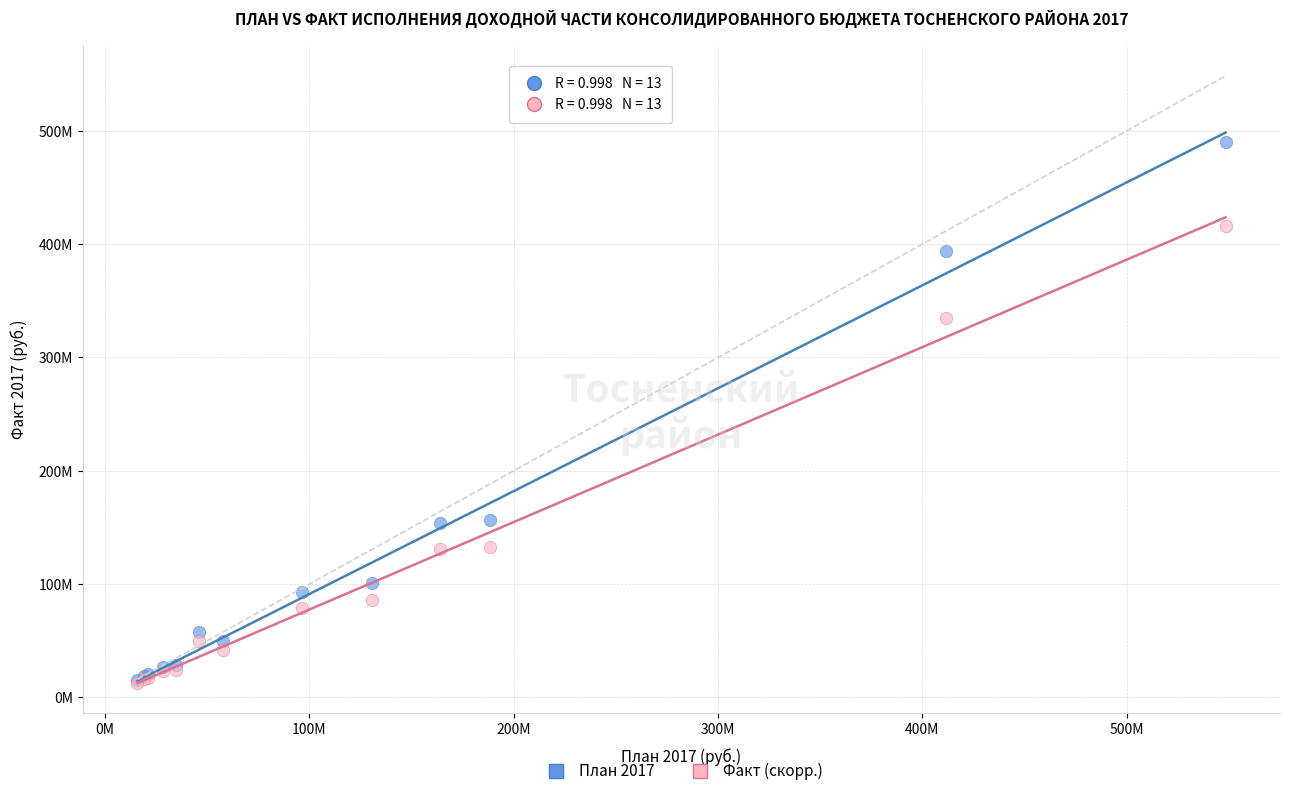

Which series has the widest spread of Y values?

План 2017